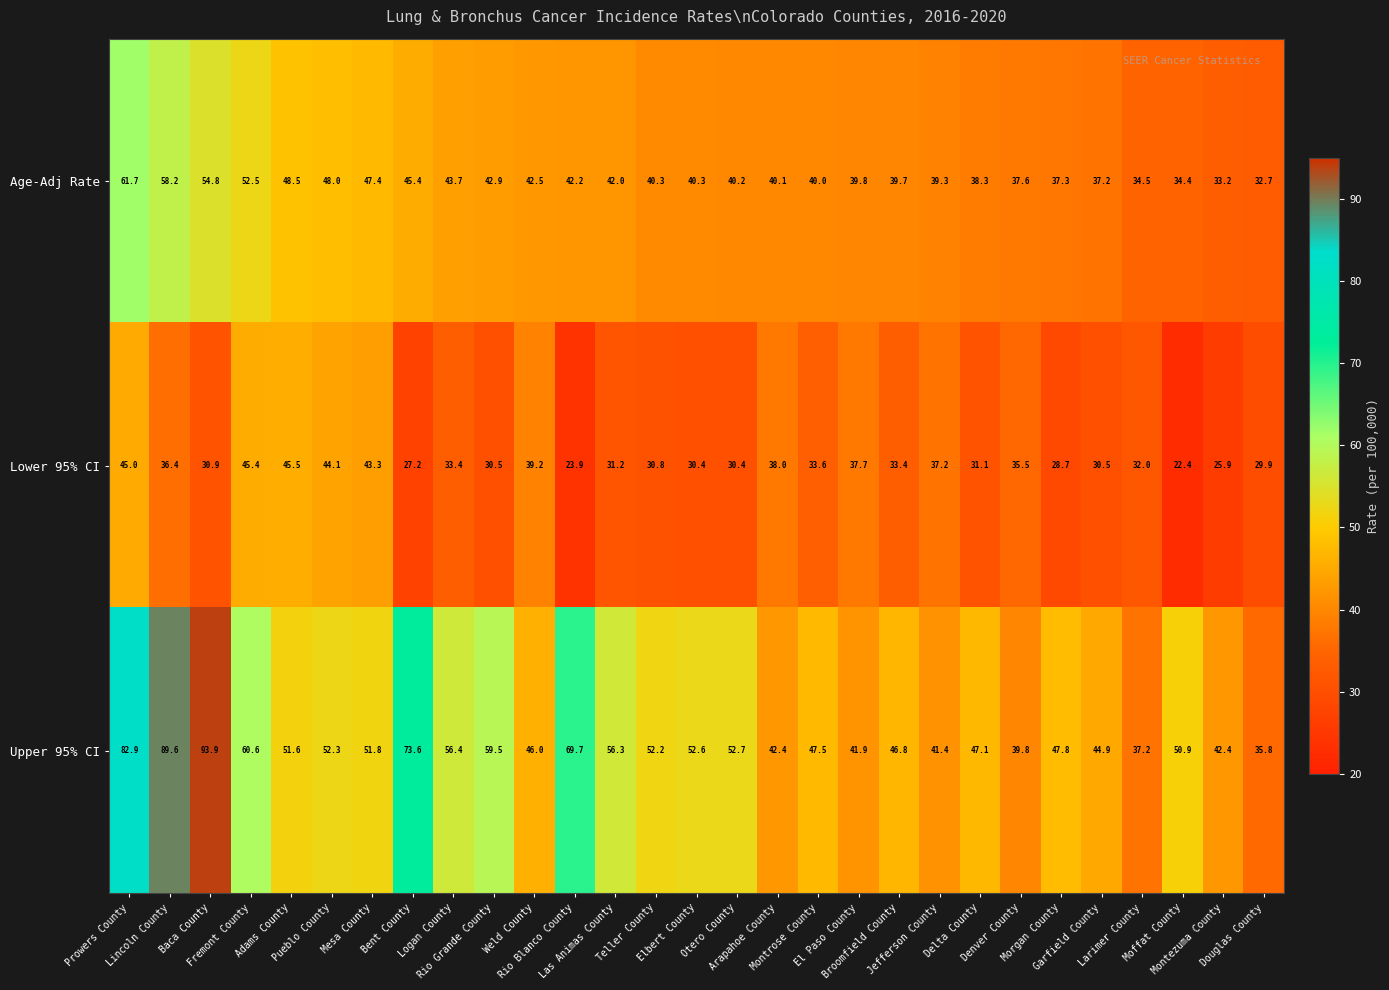

What is the difference between the maximum and second lowest values in the Lower 95% CI series?

21.6